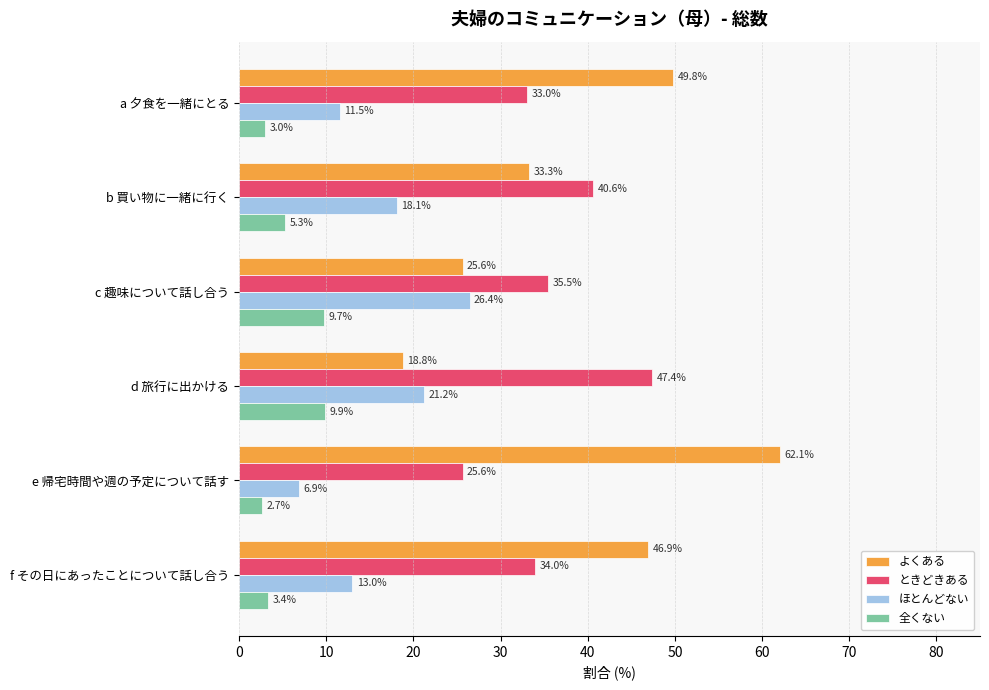

Is the value of よくある at d 旅行に出かける greater than the value of ほとんどない at f その日にあったことについて話し合う?

Yes